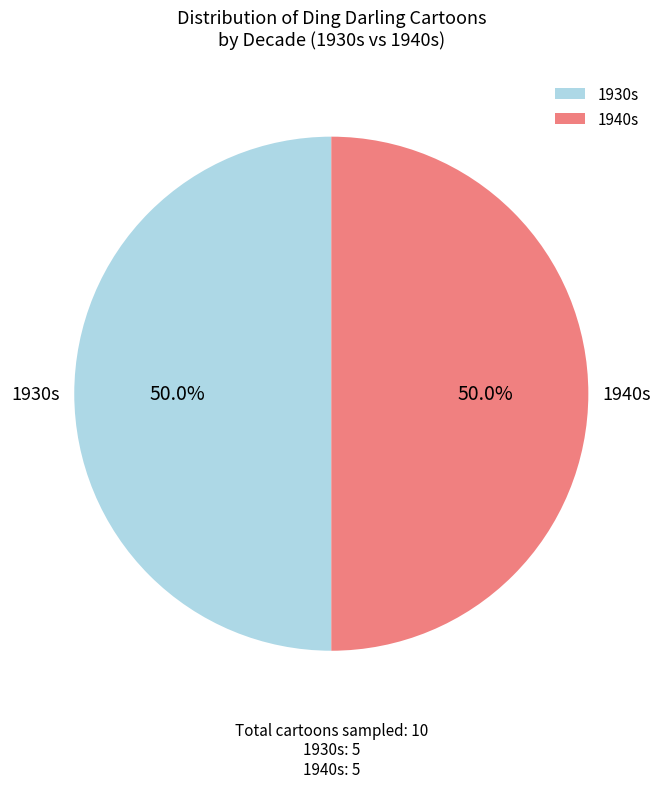

What portion of the pie excludes 1930s?

50.0%